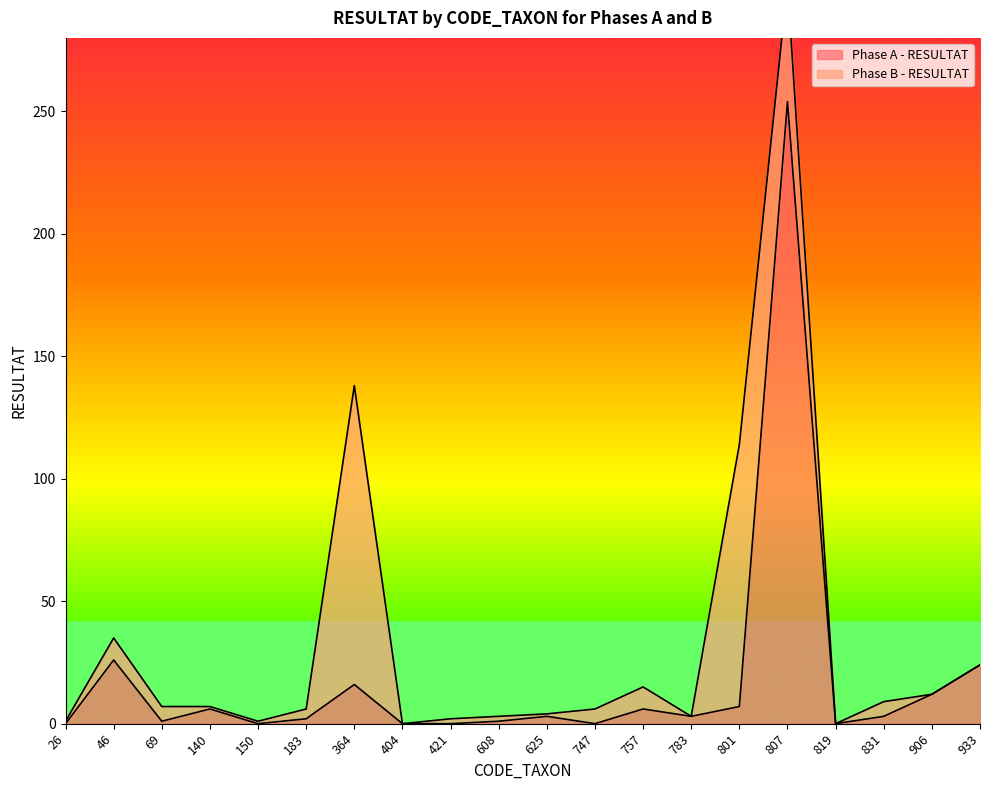

What is the highest value of the Phase A - RESULTAT series?

254